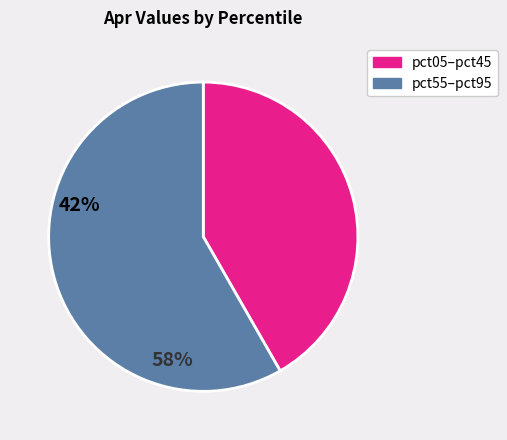

Is it true that pct05–pct45 is 28% of the pie?

False